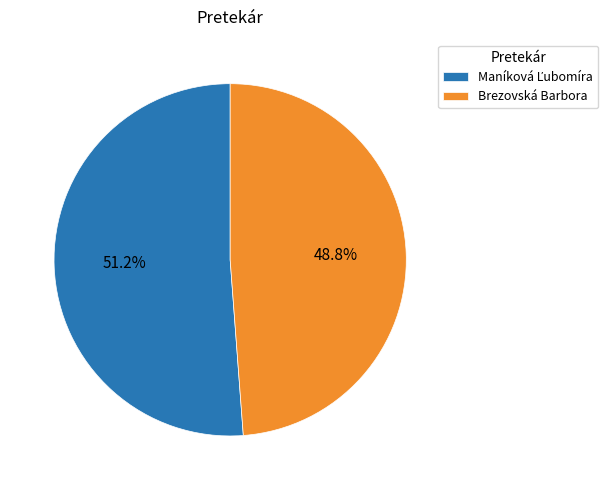

Is there a majority slice in this chart?

Yes